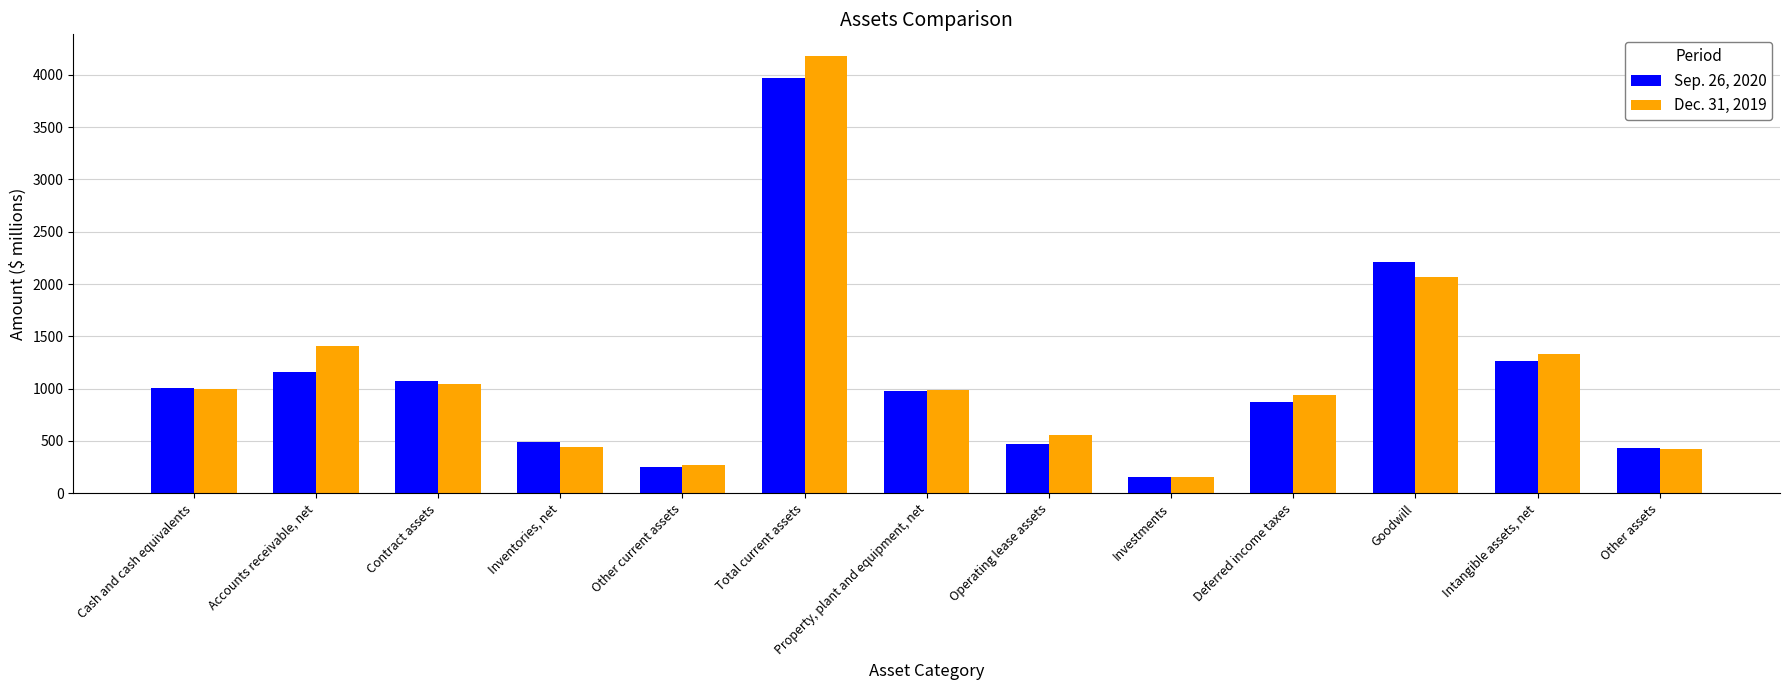

The value of Sep. 26, 2020 at Operating lease assets is 472. True or false?

True